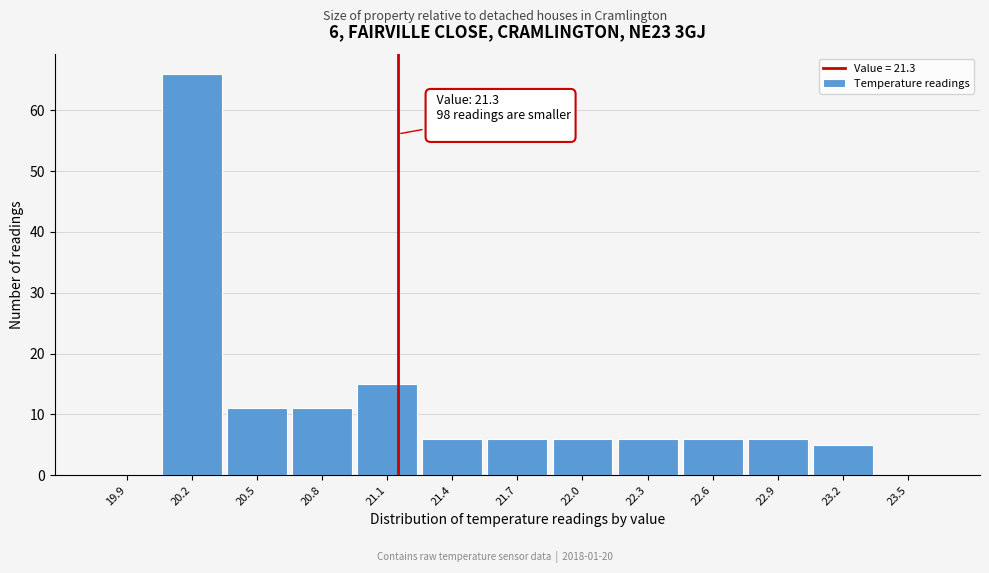

Reading right to left, extract all data points from this chart.

23.5=0	23.2=5	22.9=6	22.6=6	22.3=6	22.0=6	21.7=6	21.4=6	21.1=15	20.8=11	20.5=11	20.2=66	19.9=0